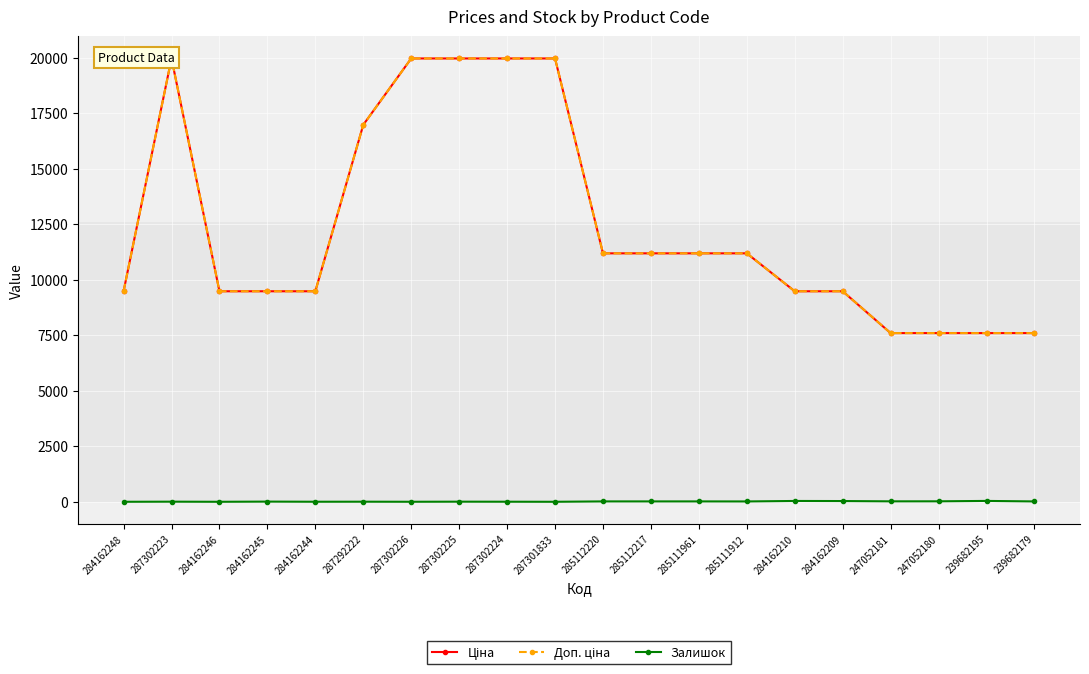

At which label is Доп. ціна closest to 13780?

285112220